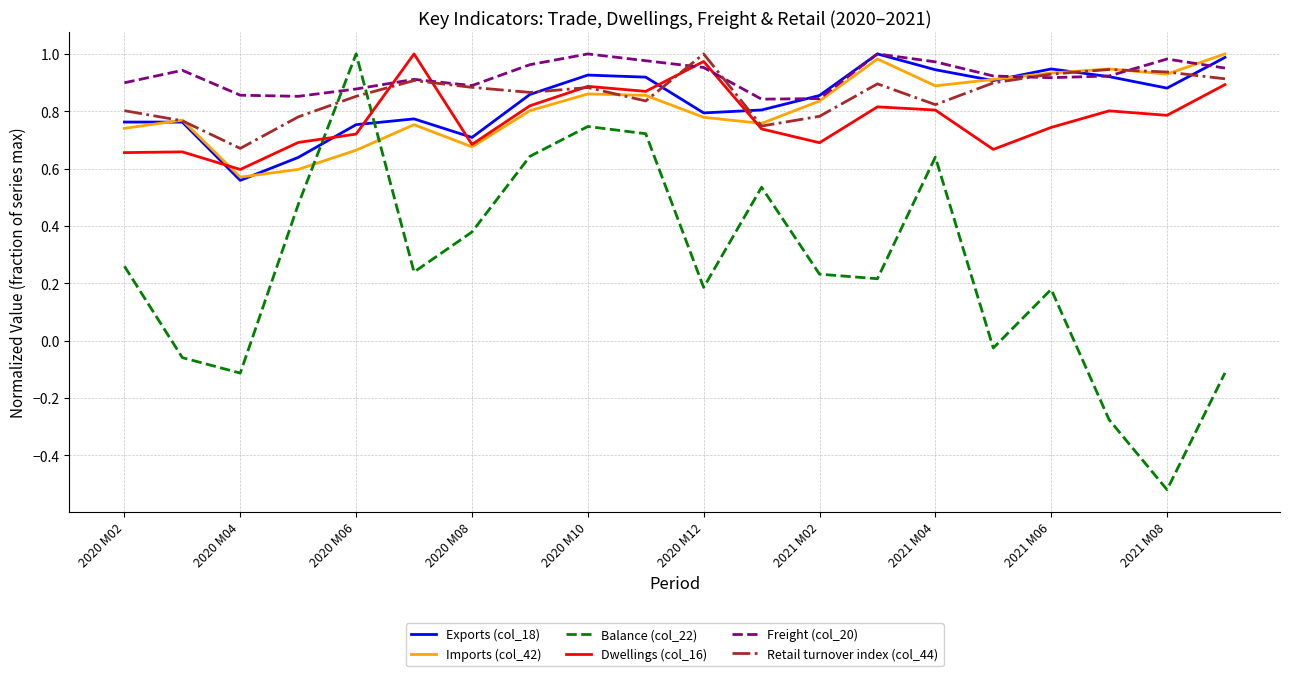

Which series ends up on top after the final intersection of Balance (col_22) and Exports (col_18)?

Exports (col_18)